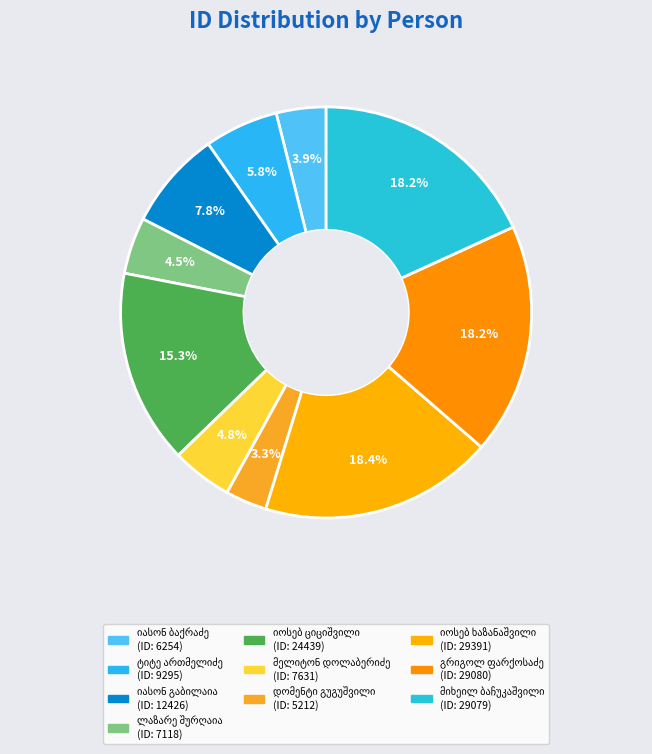

True or false: იოსებ ციციშვილი accounts for 27% of the total.

False